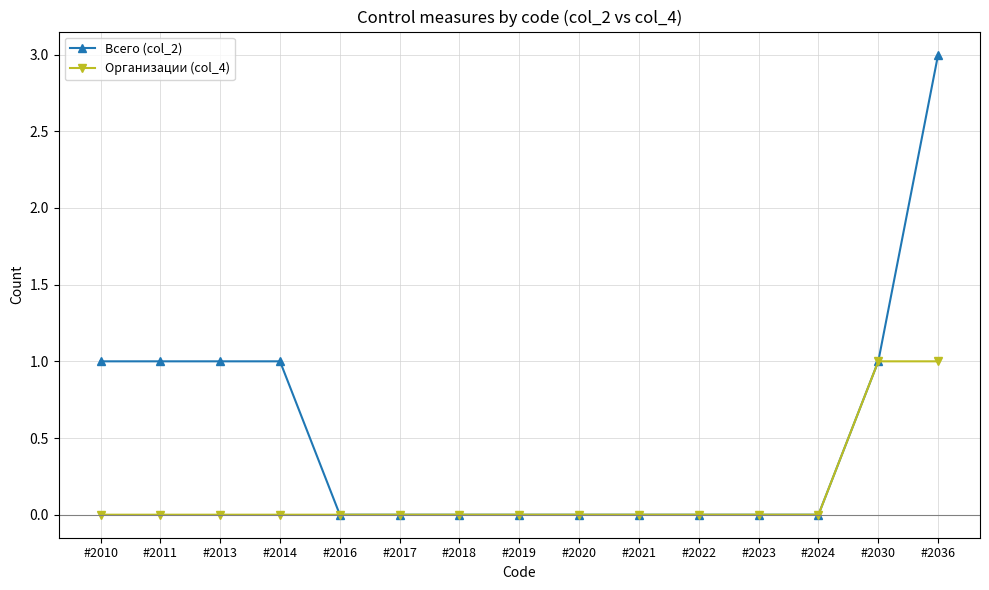

What are all the series names shown in the legend?

Всего (col_2), Организации (col_4)